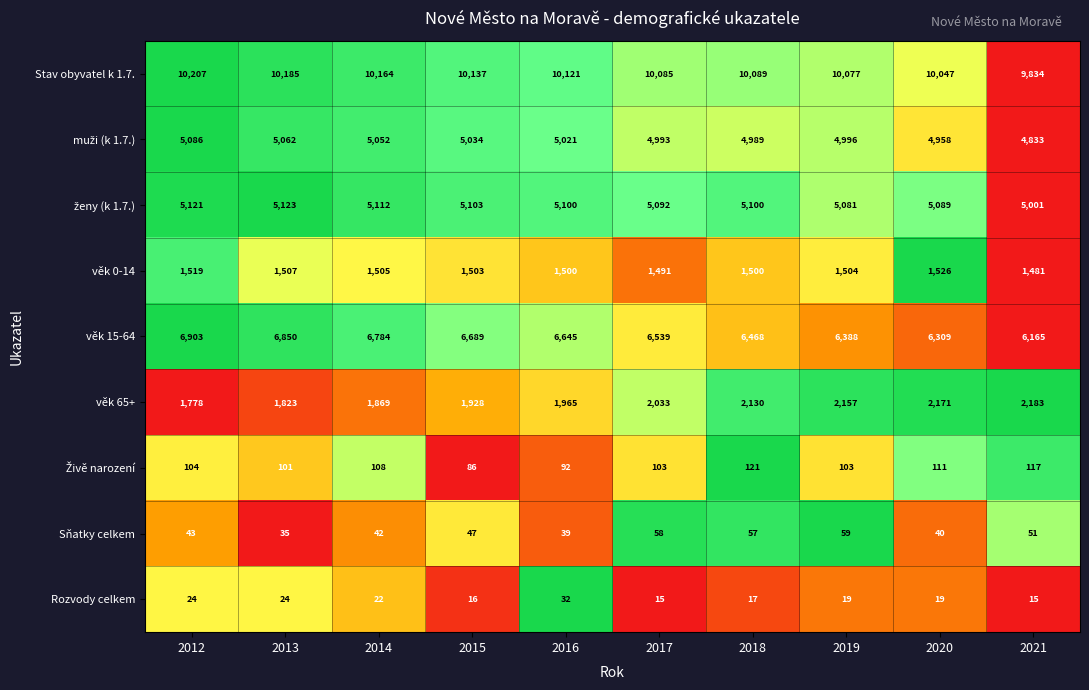

Which series has the largest total across all categories?

Stav obyvatel k 1.7.